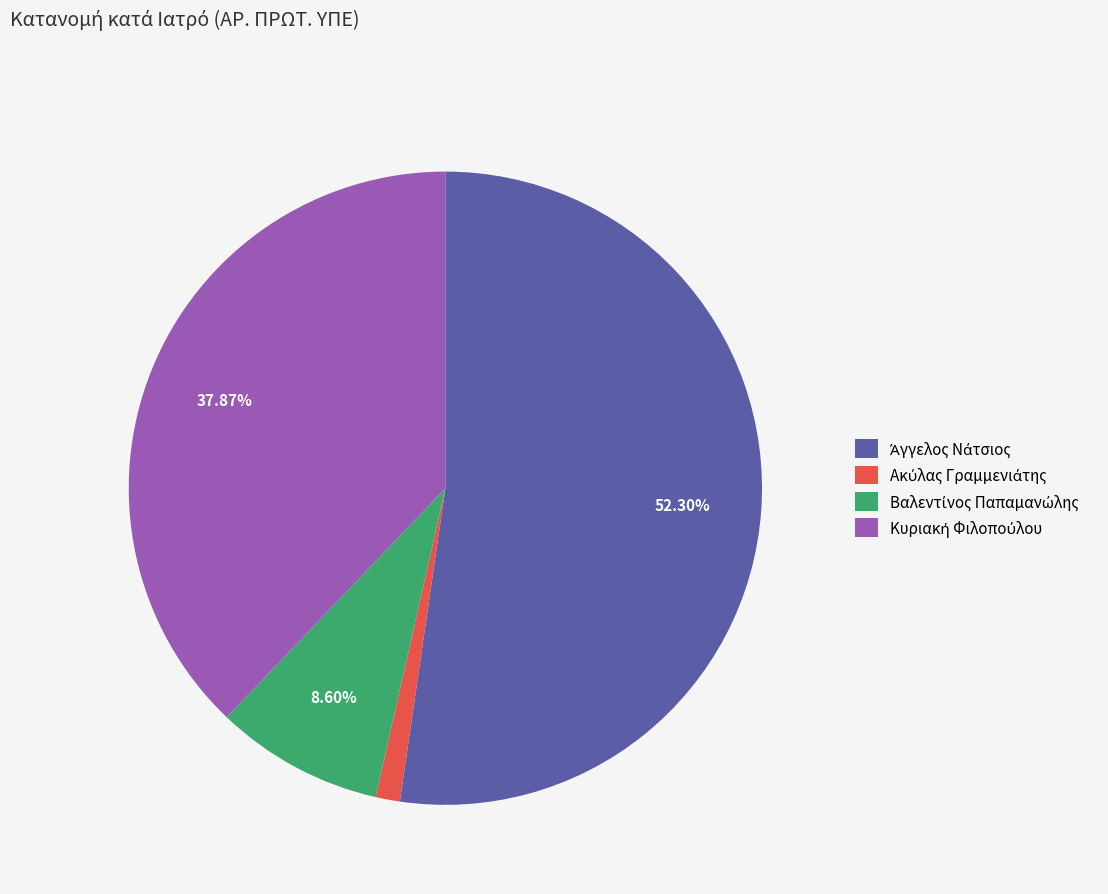

Is there any slice that represents more than half of the pie?

Yes